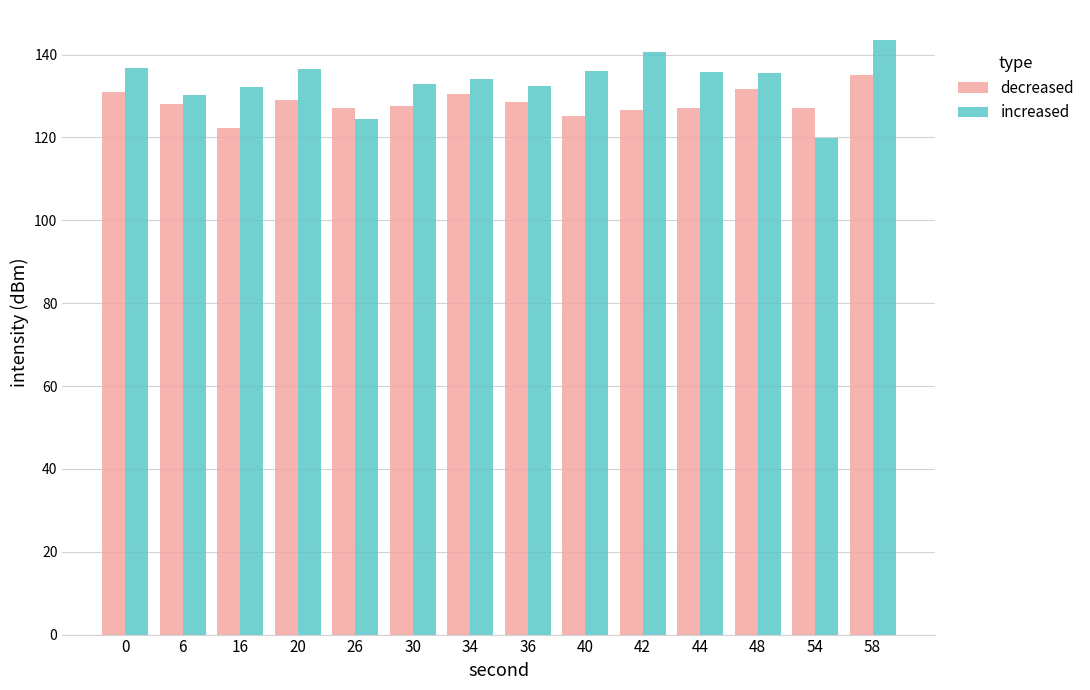

Rank the series by their maximum value, from highest to lowest.

increased, decreased